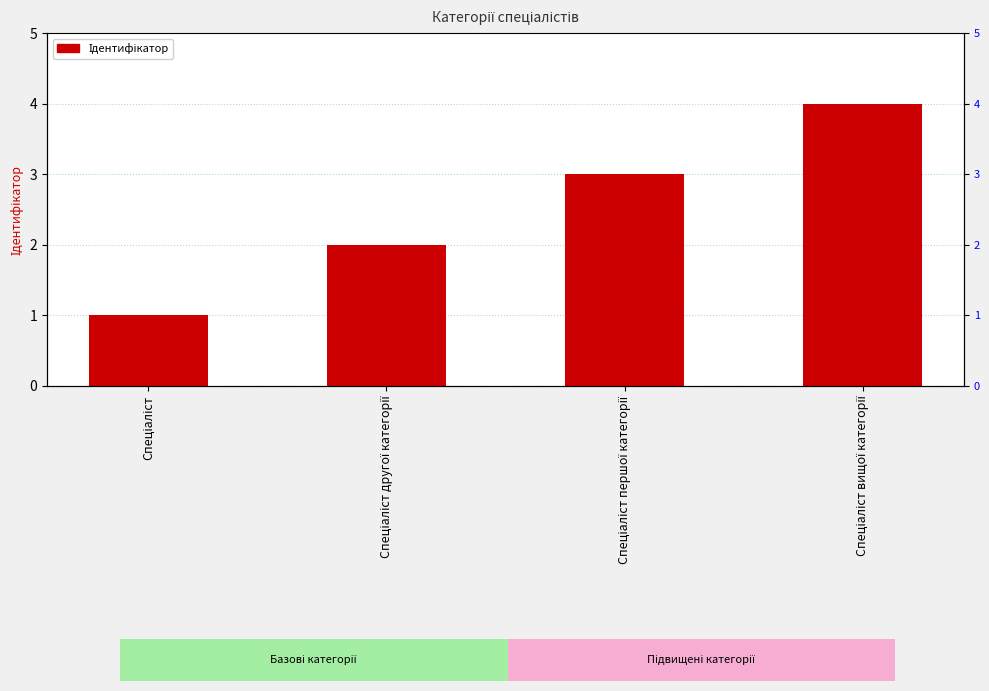

What is the ratio of the value at Спеціаліст to the value at Спеціаліст першої категорії?

0.3